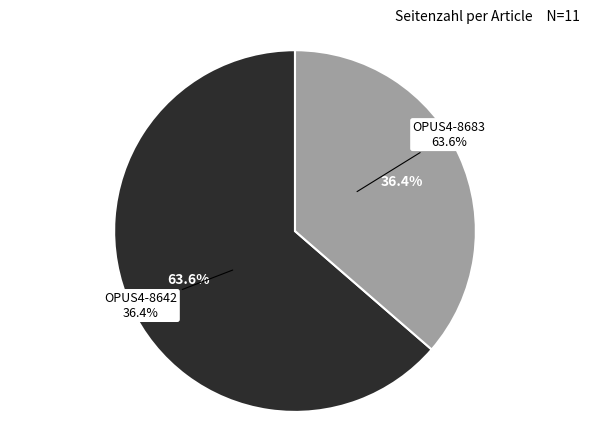

Rank the categories by value from lowest to highest.

OPUS4-8642, OPUS4-8683